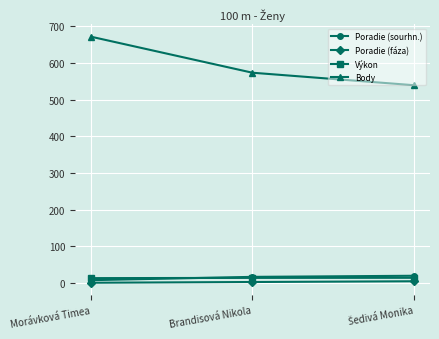

How many values in the Poradie (fáza) series are below 3?

1